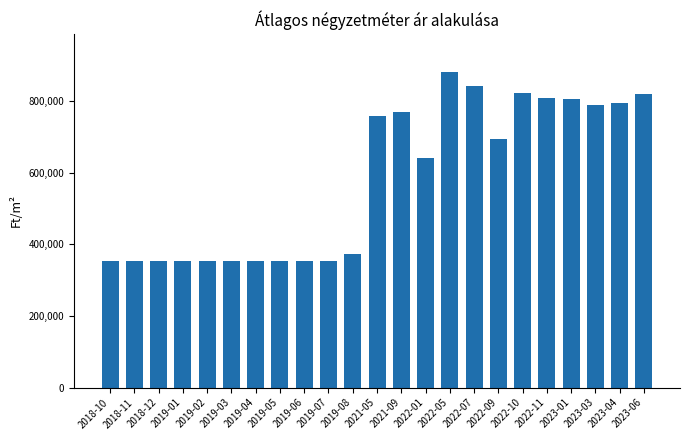

Where is the data nearest to the value 617824?

2022-01